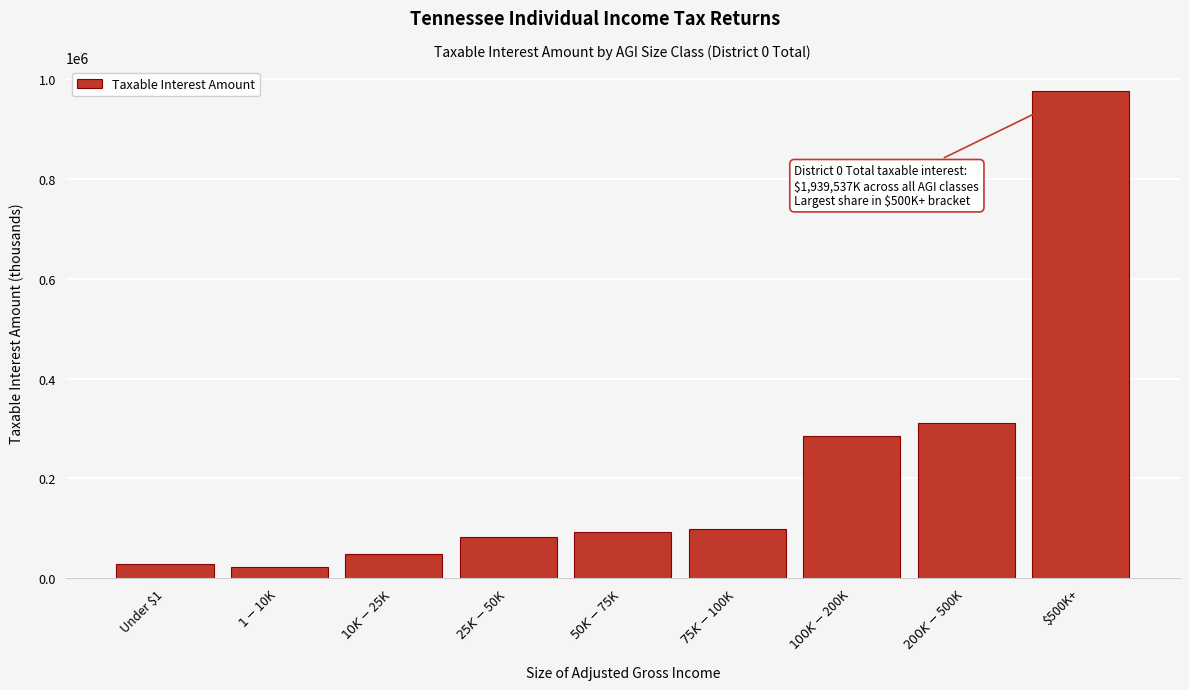

Reading right to left, list all the values displayed in this chart.

976530	310130	283826	97927	92472	82368	47584	21437	27263